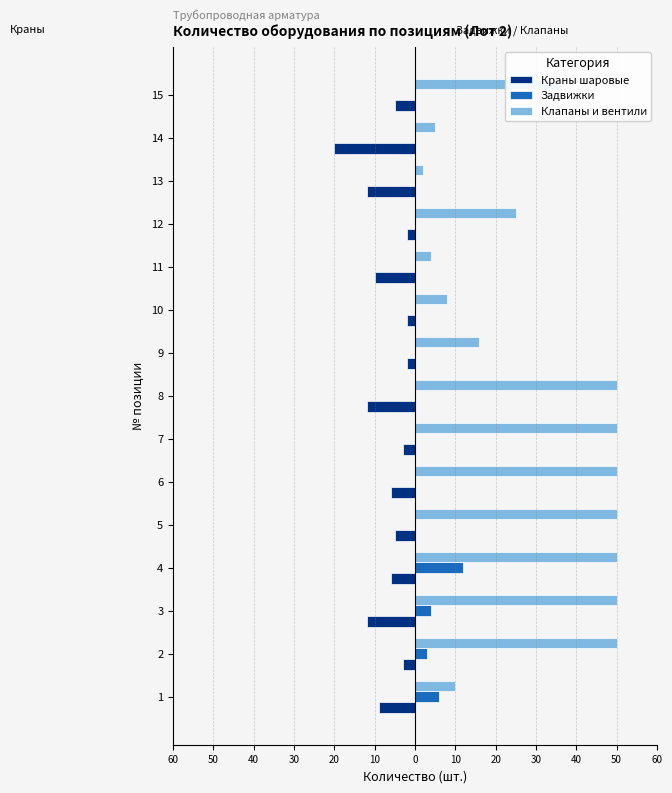

What are all the series names shown in the legend?

Краны шаровые, Задвижки, Клапаны и вентили